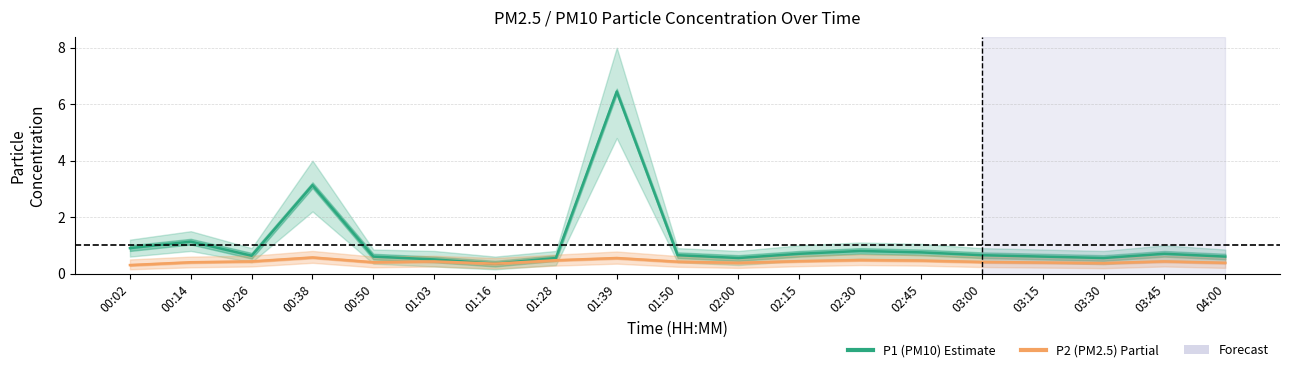

What is the difference between the P1 (PM10) values at 01:03 and 01:39?

6.0